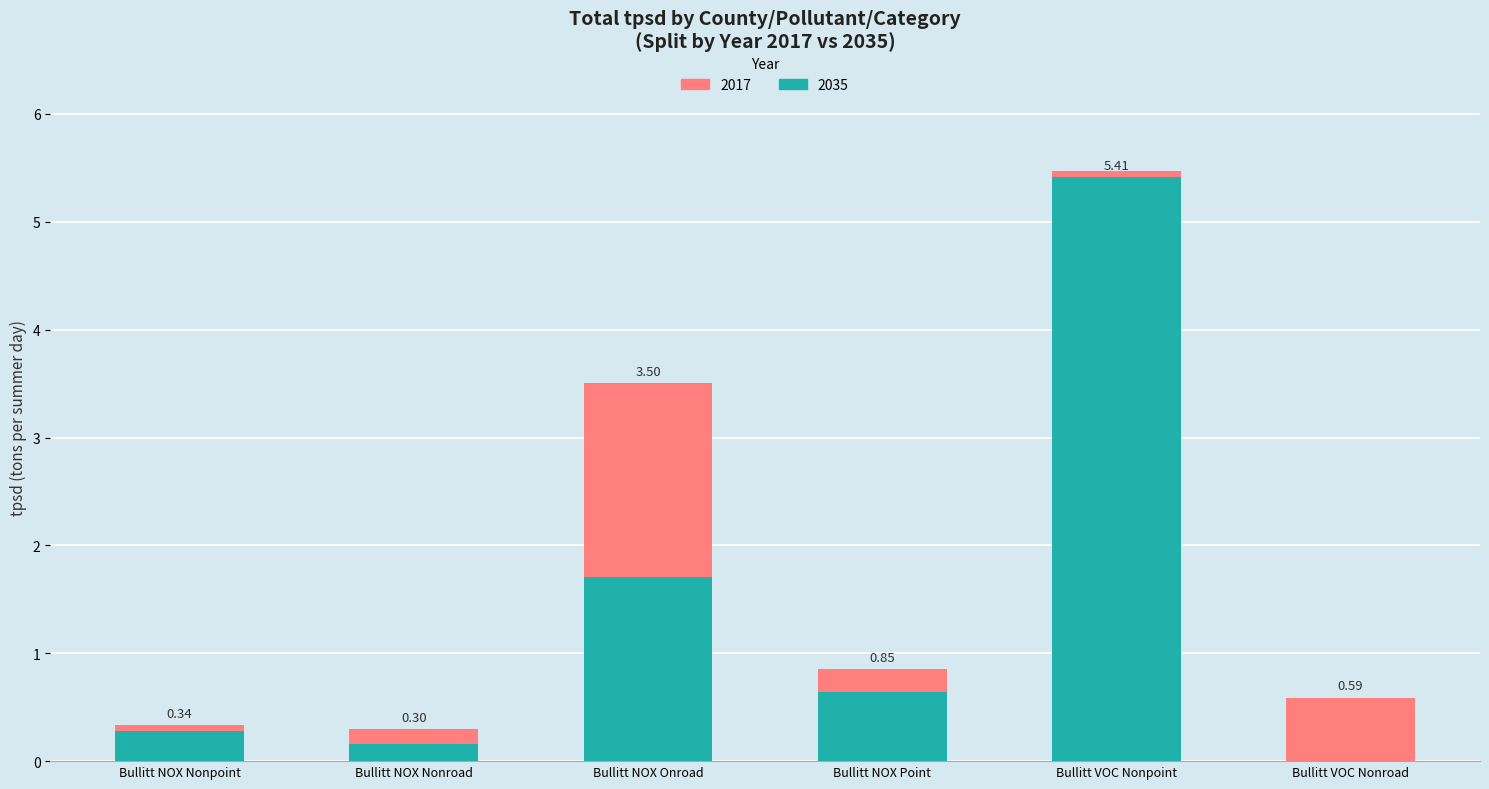

Are the bars horizontal?

No